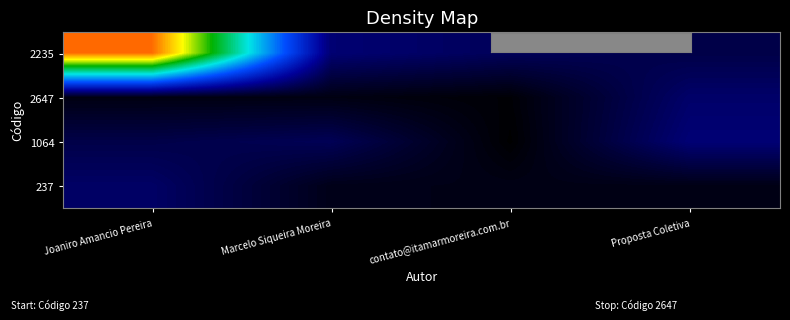

At how many categories does at least one series exceed 1?

1